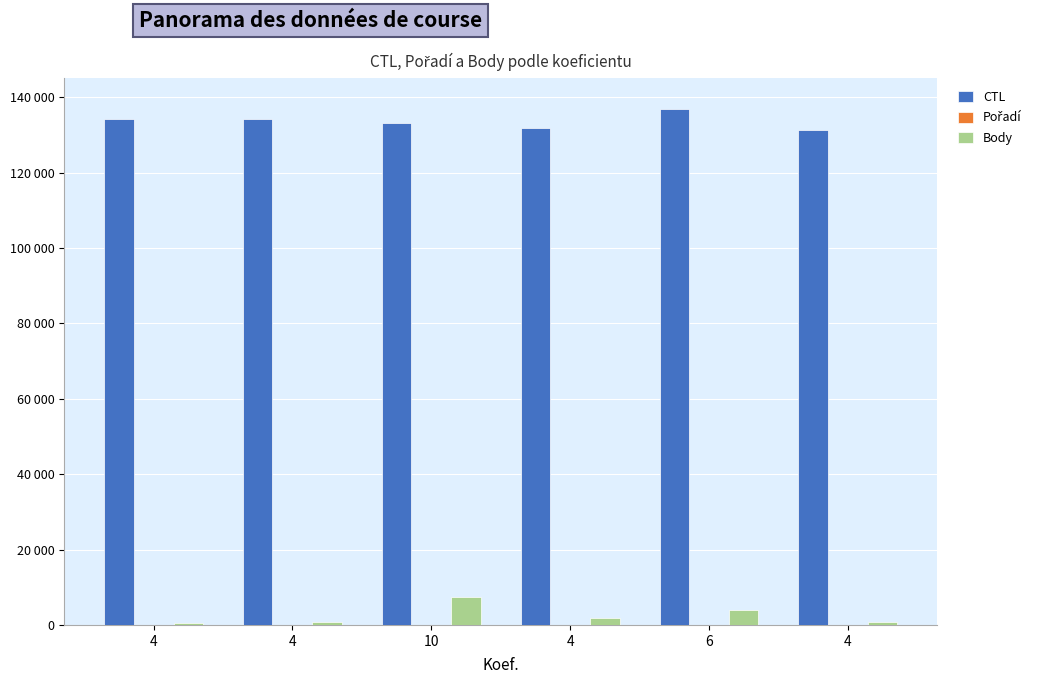

Are the bars grouped side by side (vs. stacked)?

Yes